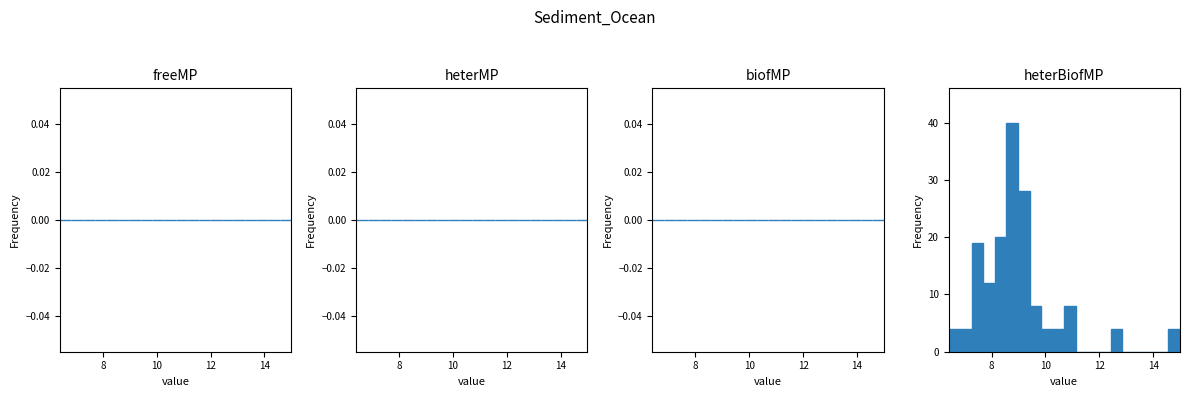

Around what value on the x-axis is the tallest bar? Give the approximate position of its centre, as read against the axis.

8.8